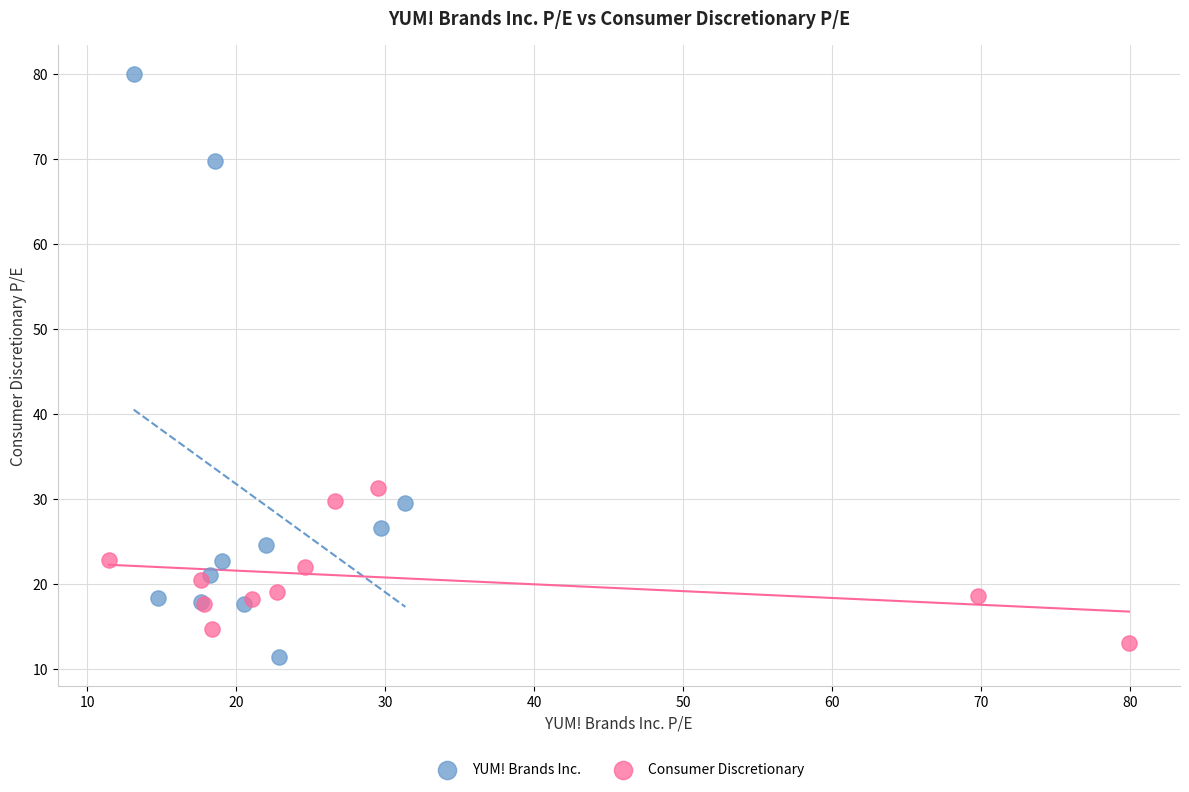

Which series reaches the maximum Y coordinate?

YUM! Brands Inc.